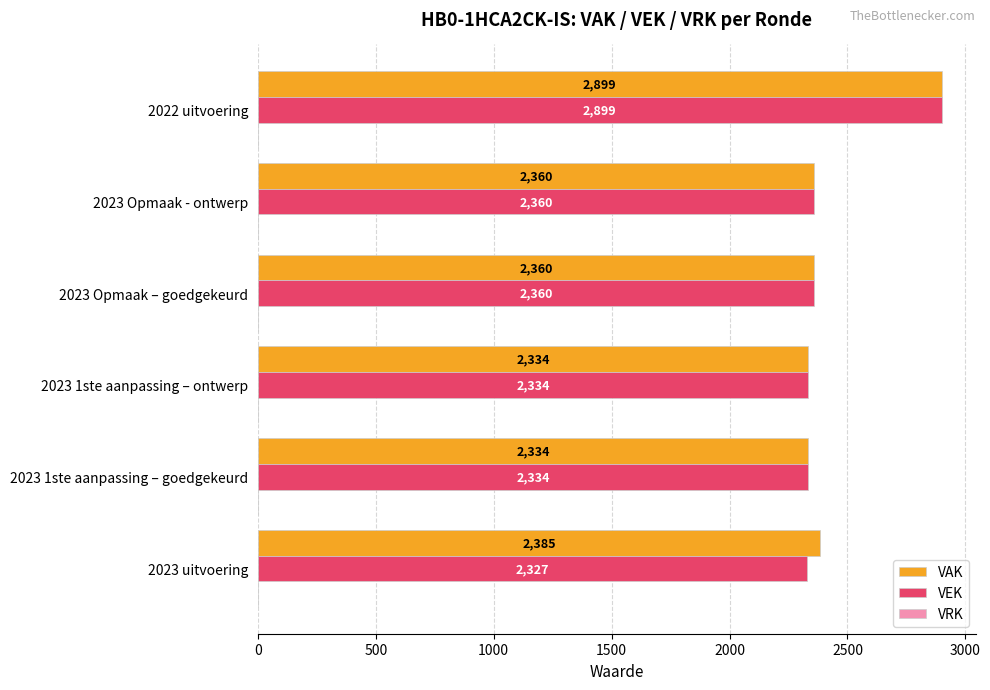

How many categories are shown in the chart?

6